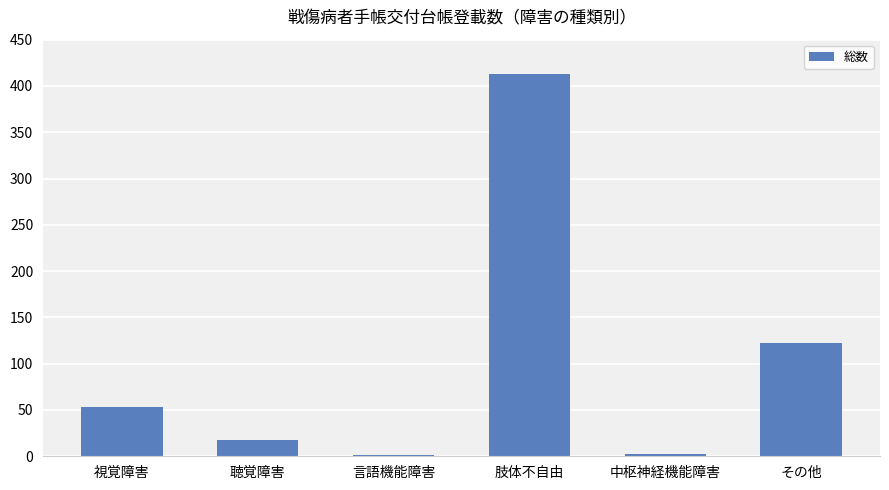

What is the maximum value shown in the chart?

413